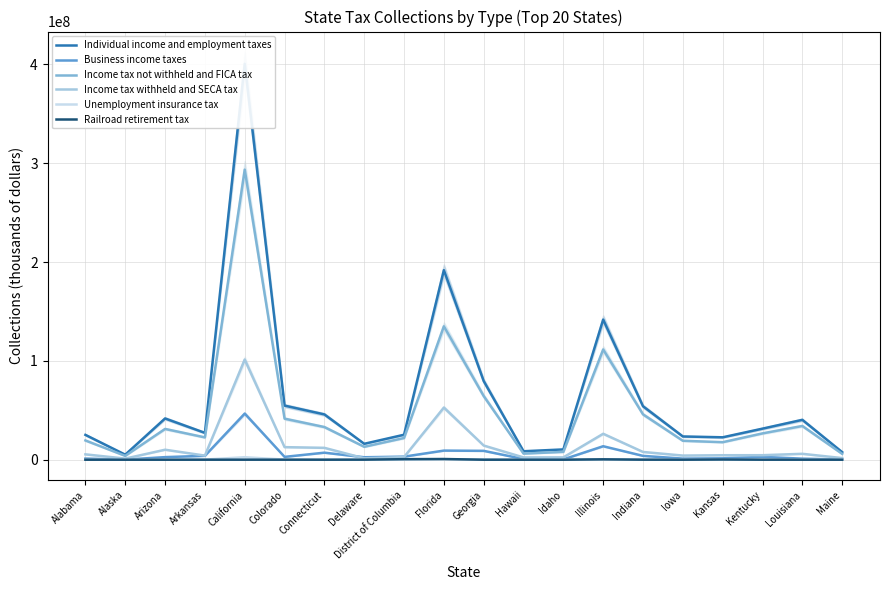

At how many categories does at least one series exceed 124283863?

3